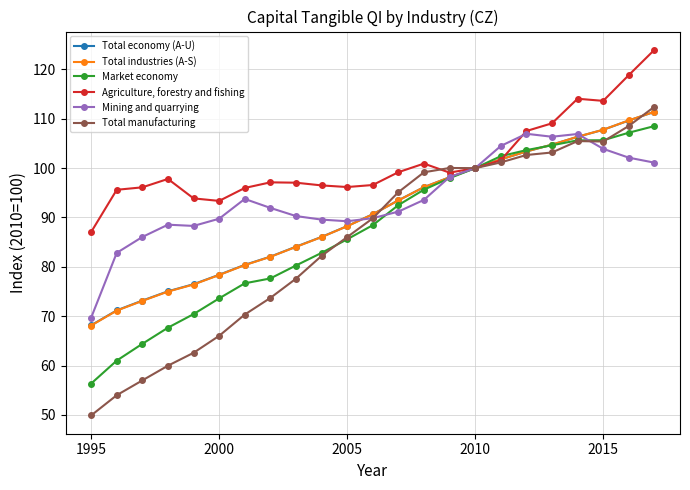

Which series has the largest total across all categories?

Agriculture, forestry and fishing